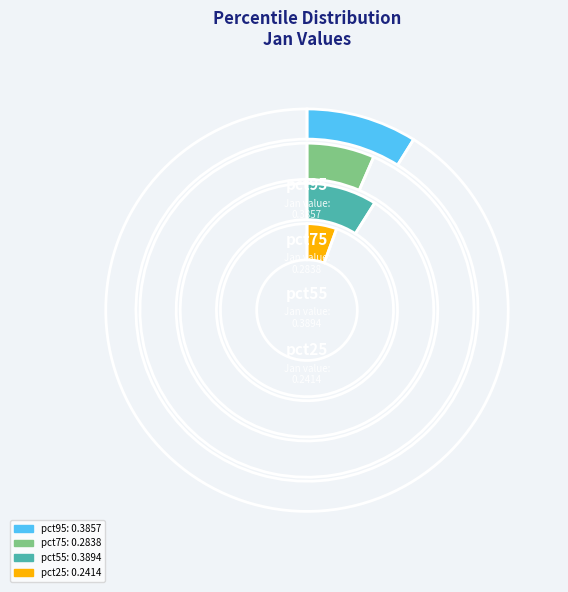

To the nearest percent, what is the average slice percentage?

10%